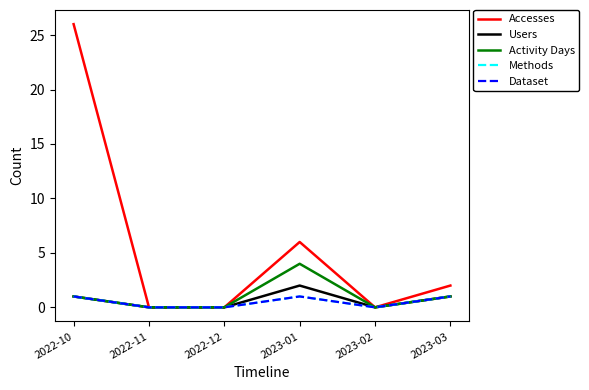

Does the chart display data point markers on the line(s)?

No